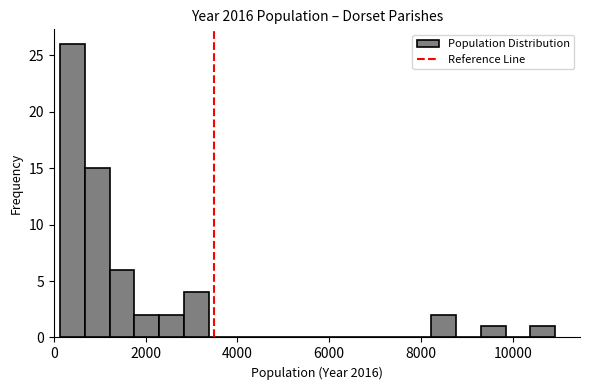

Read against the x-axis, roughly where is the centre of the tallest bar?

400